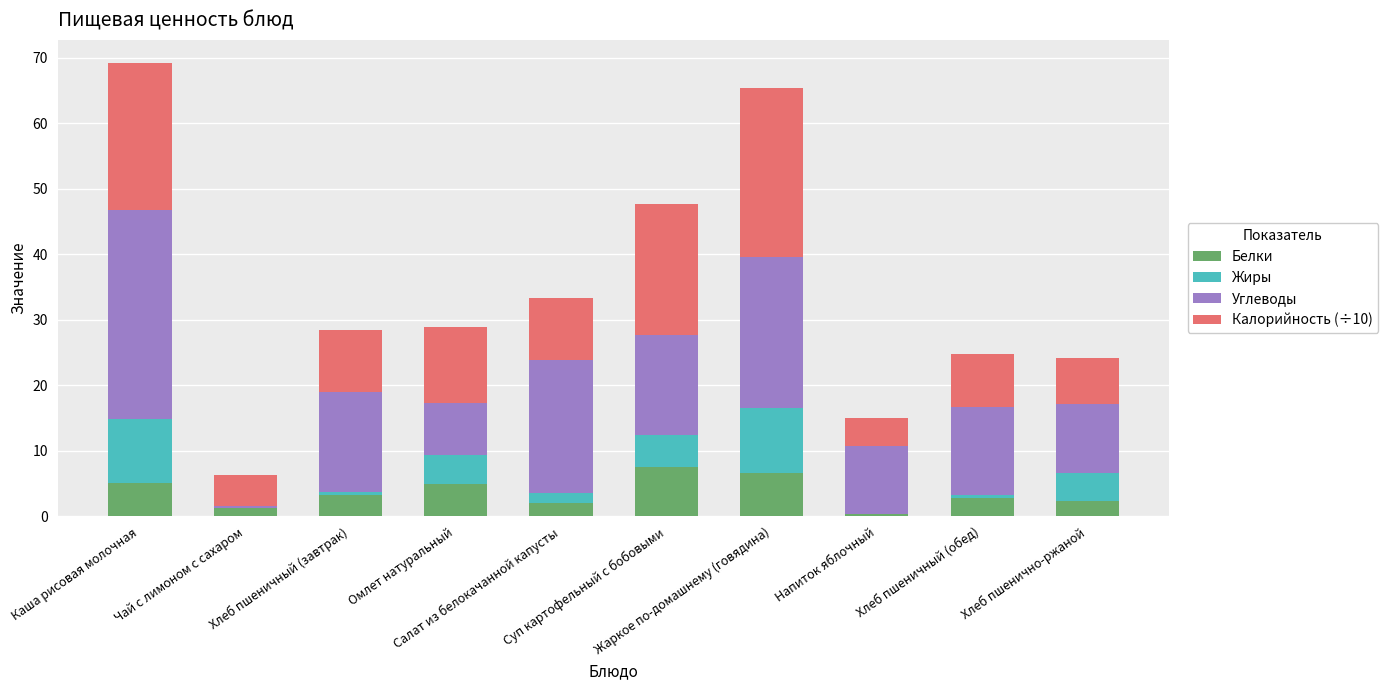

What is the maximum value for Белки?

7.5